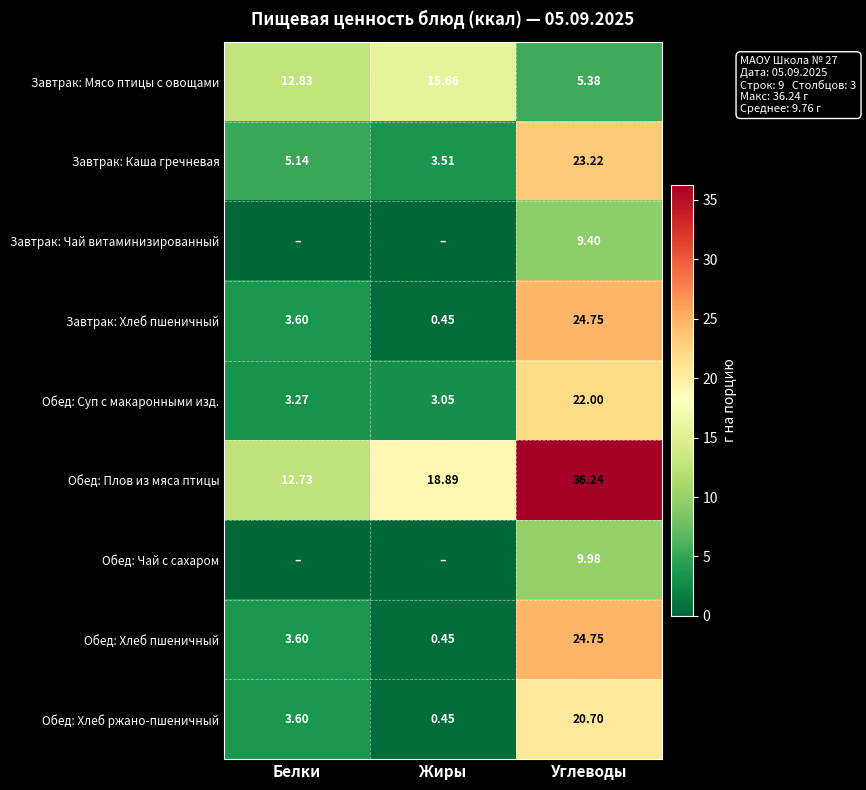

At which category is the sum across all series the highest?

Углеводы